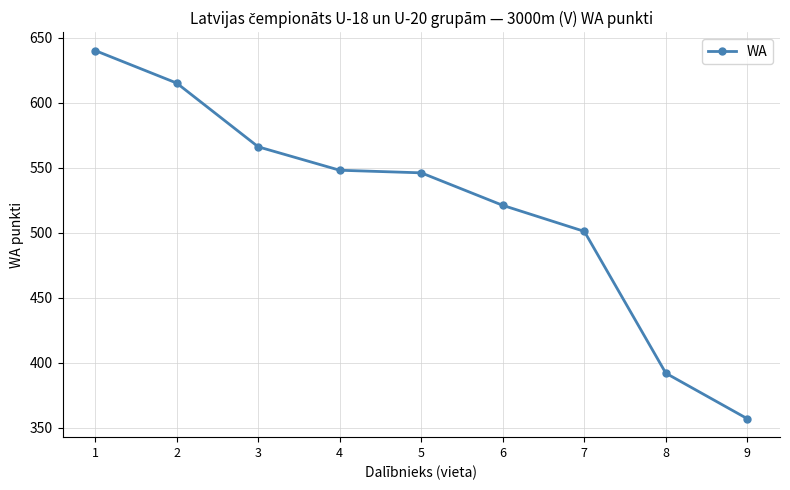

How many distinct data groups are displayed?

1